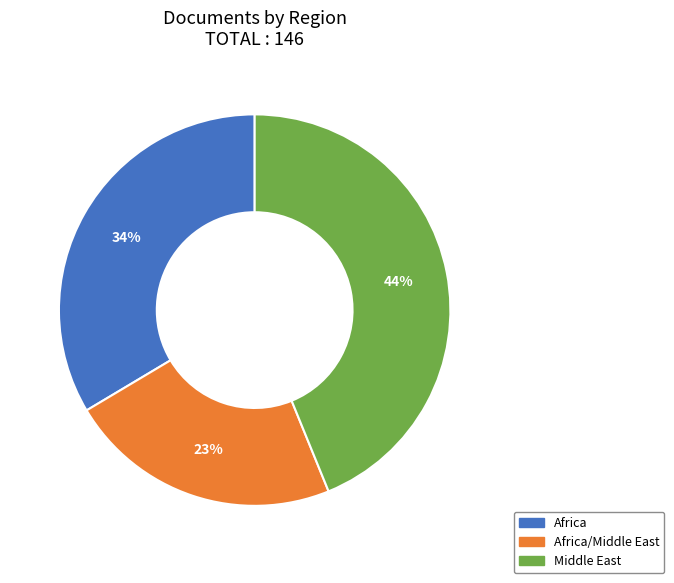

To the nearest percent, what is the difference between the largest and smallest slice percentages?

21%